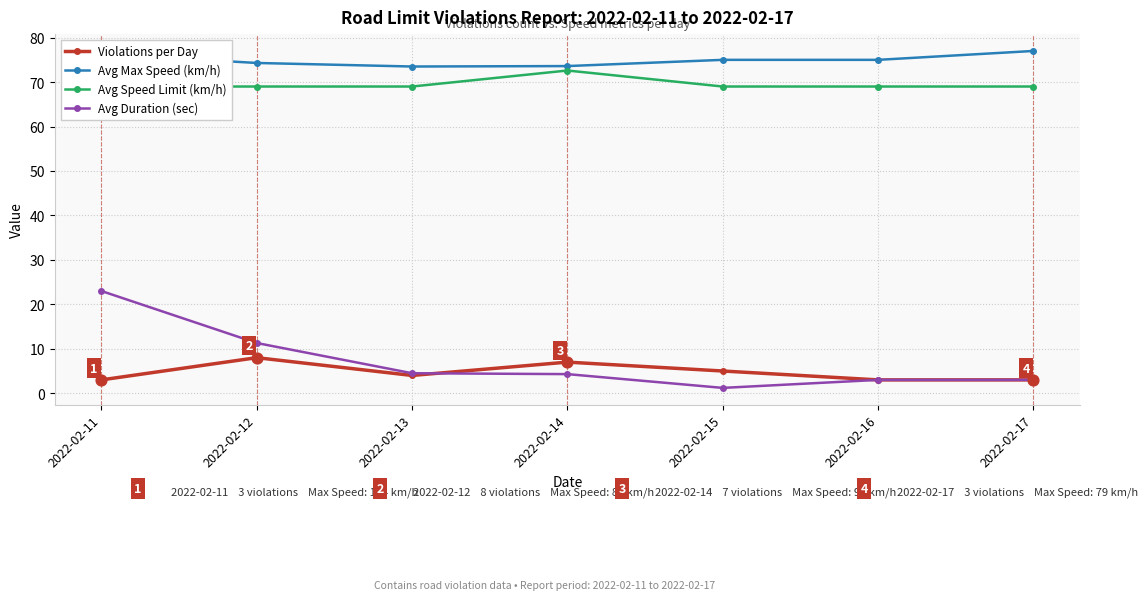

At how many categories does at least one series exceed 30?

7